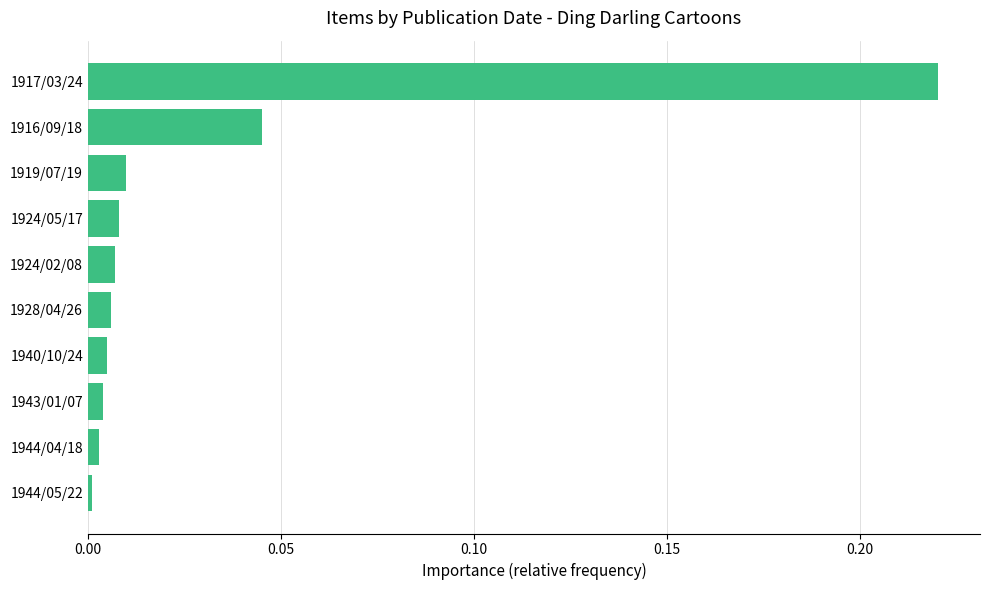

Which has a higher value, 1916/09/18 or 1924/05/17?

1916/09/18